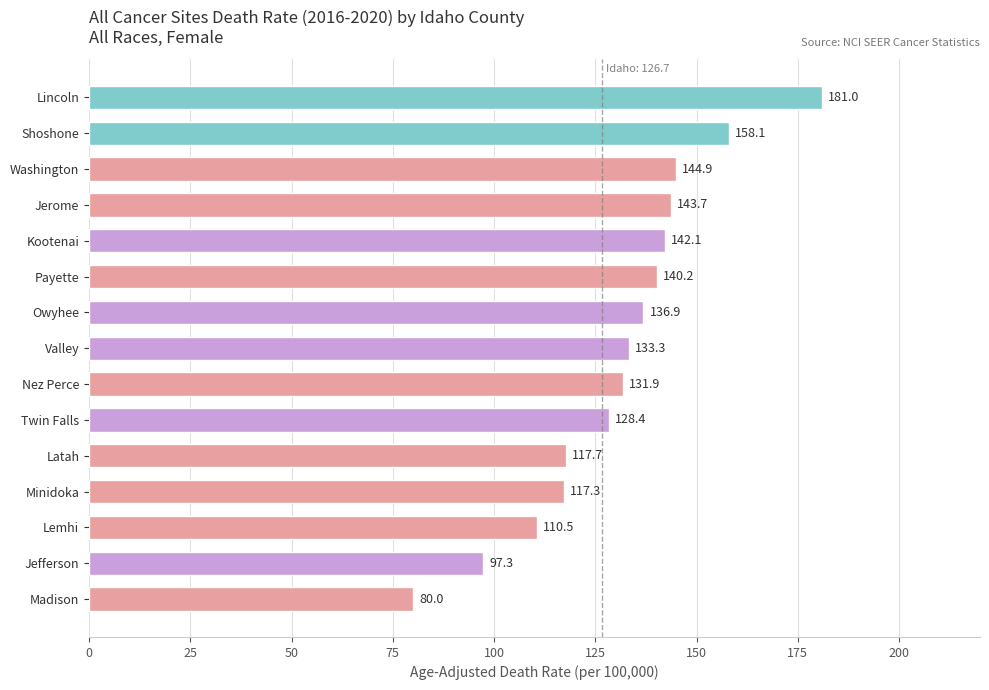

True or false: the data shows 140.2 at Payette.

True